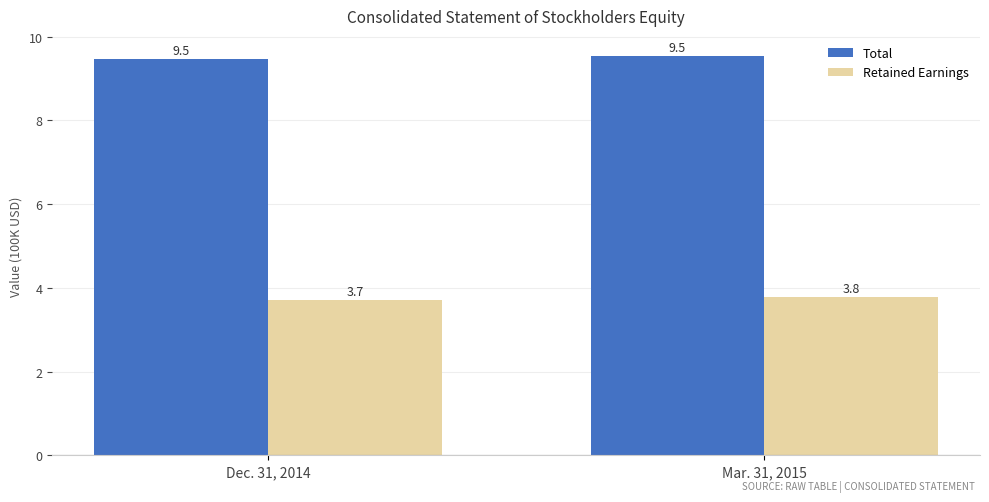

What are all the series names shown in the legend?

Total, Retained Earnings